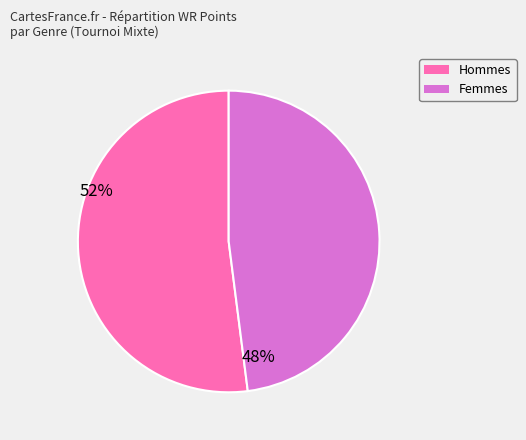

Count the number of slices in the pie.

2